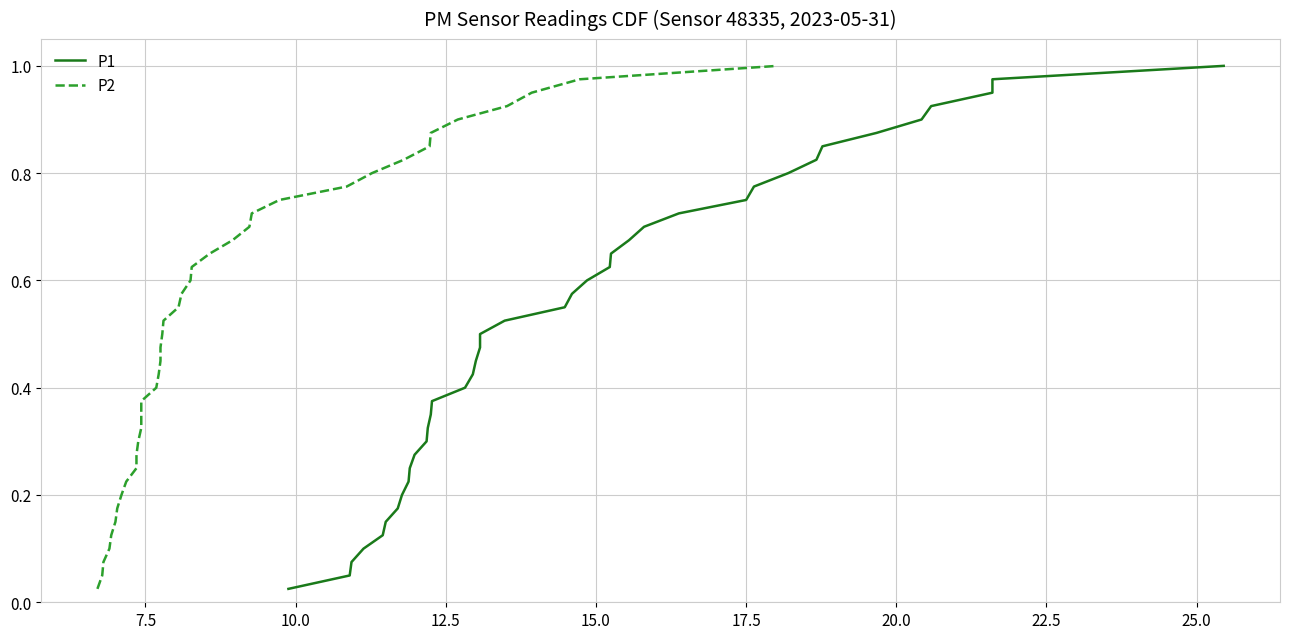

True or false: P2 and P1 intersect in this chart.

False